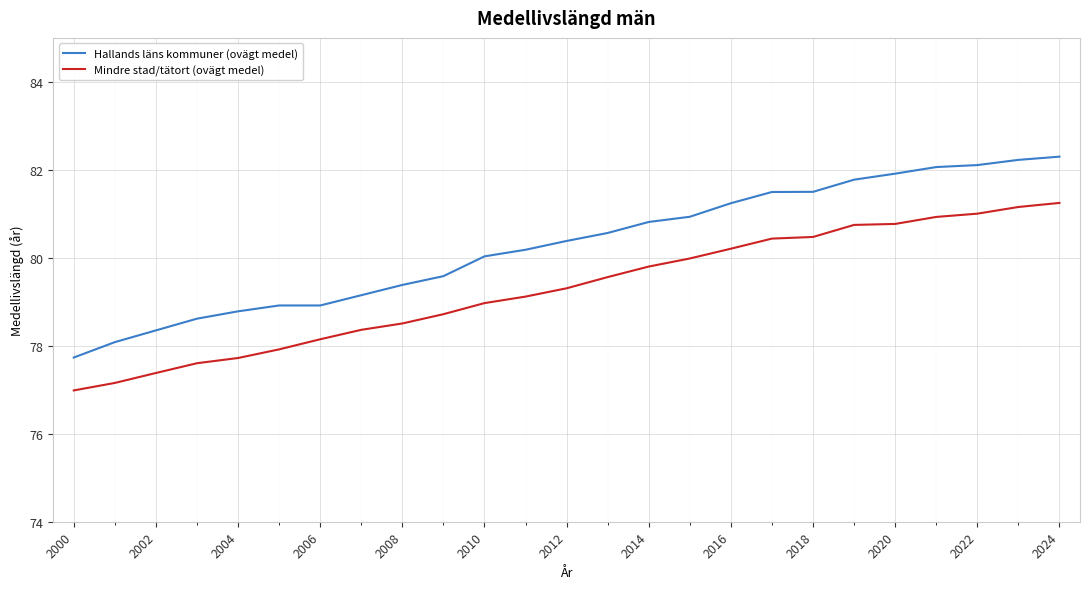

Which series has the widest spread of values?

Hallands läns kommuner (ovägt medel)